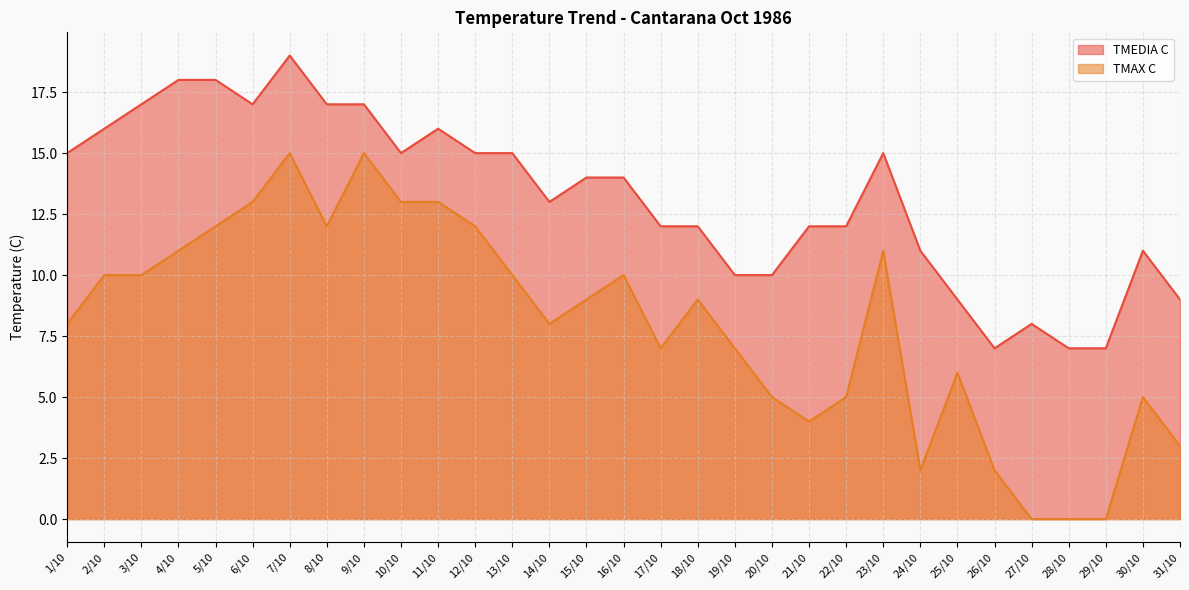

What is the difference between the maximum and minimum values in the TMEDIA C series?

12